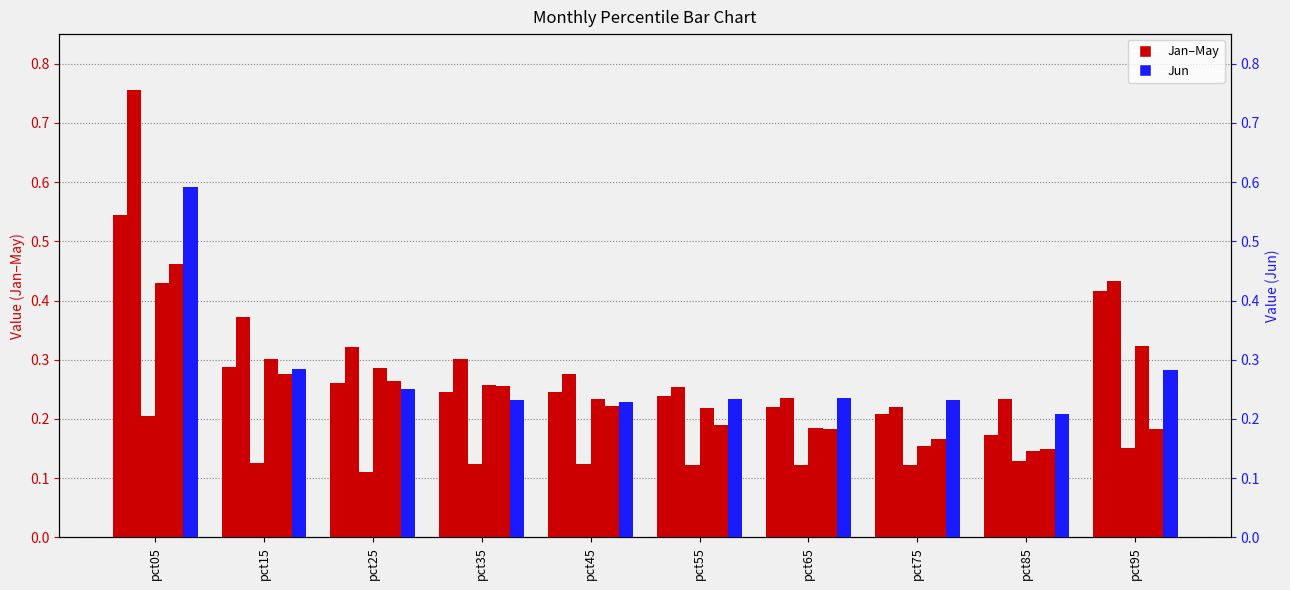

What is the total value across all series at pct55?

1.3